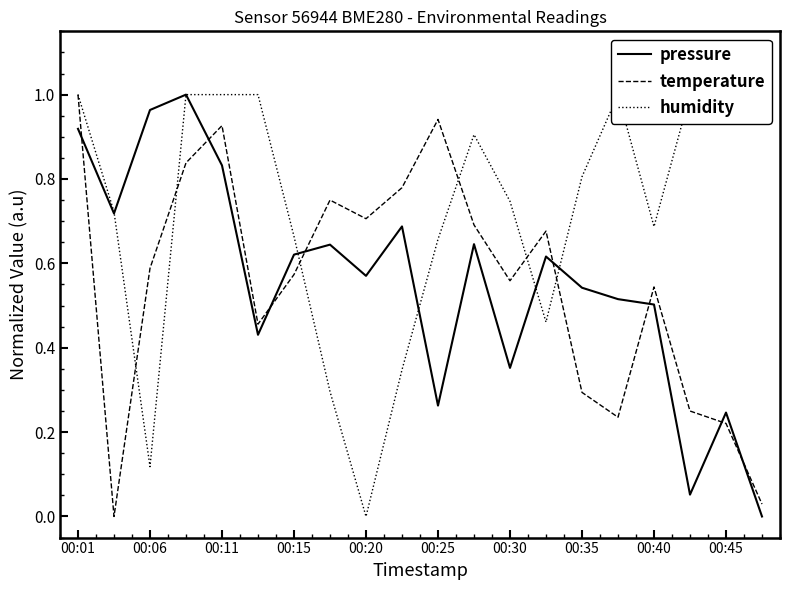

At how many categories does at least one series exceed 0?

20